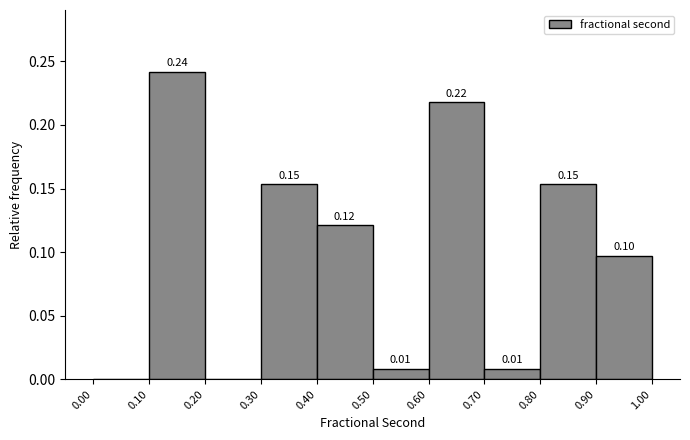

Which range on the x-axis has the tallest bar?

0.10 to 0.20